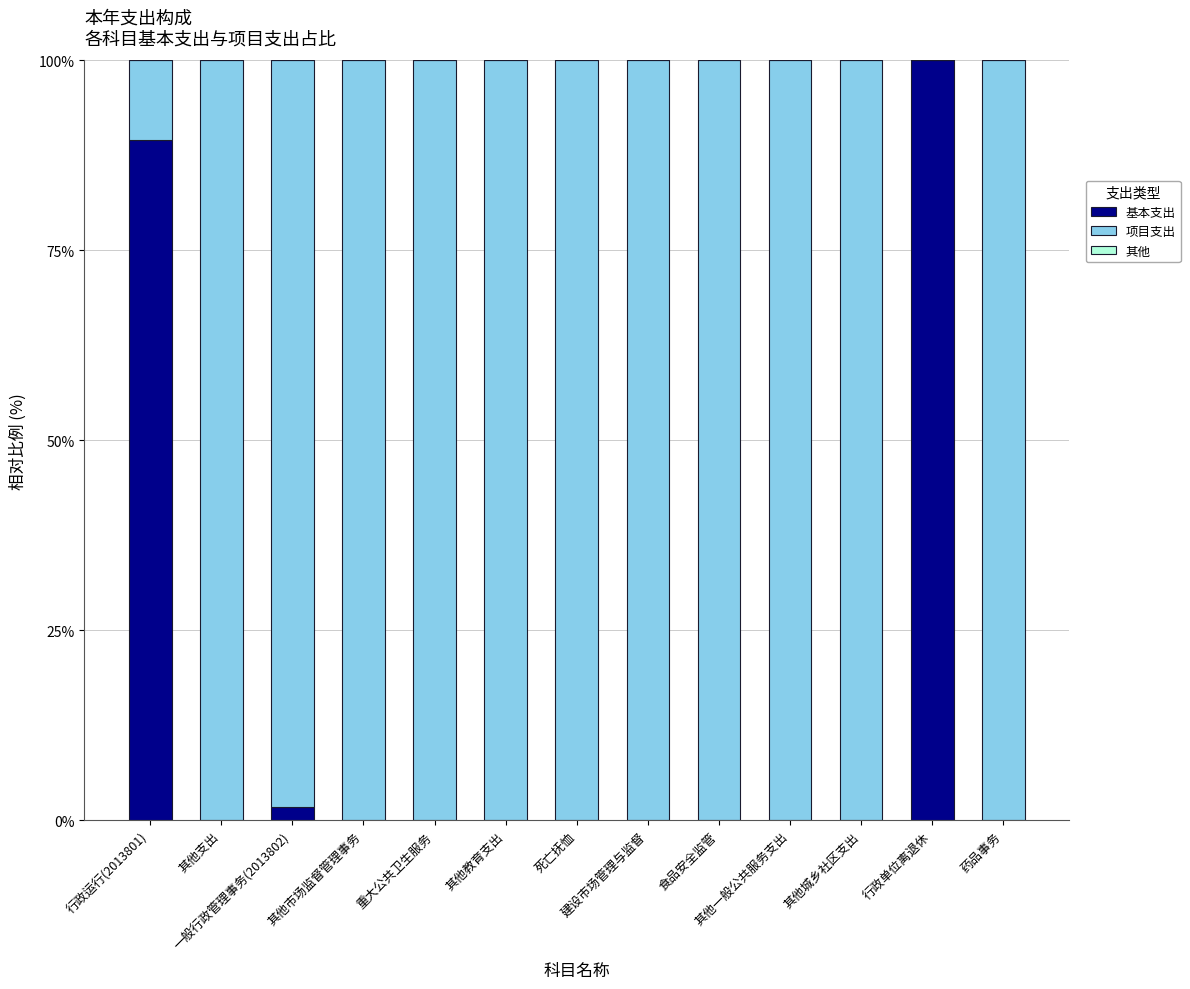

What is the highest value of the 基本支出 series?

100.0